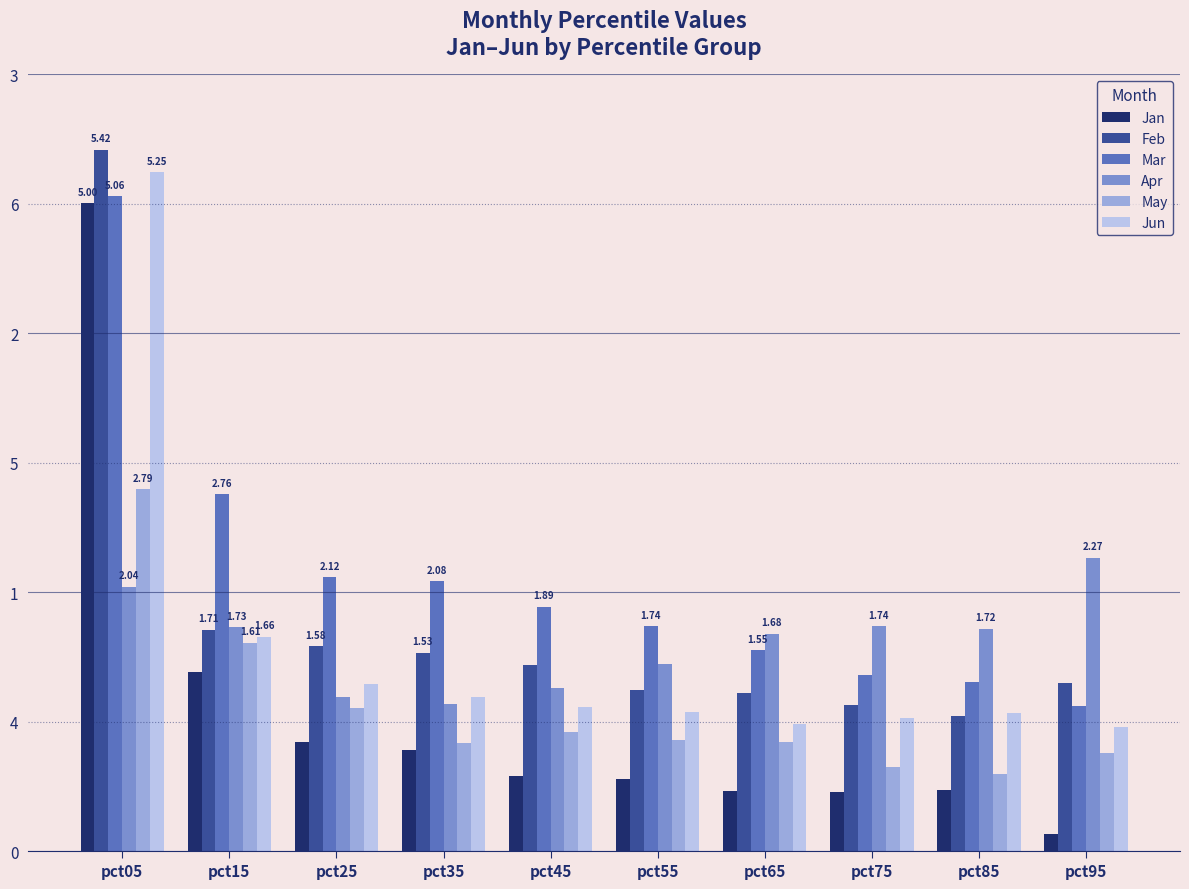

The value of Feb at pct95 is 2.0. True or false?

False